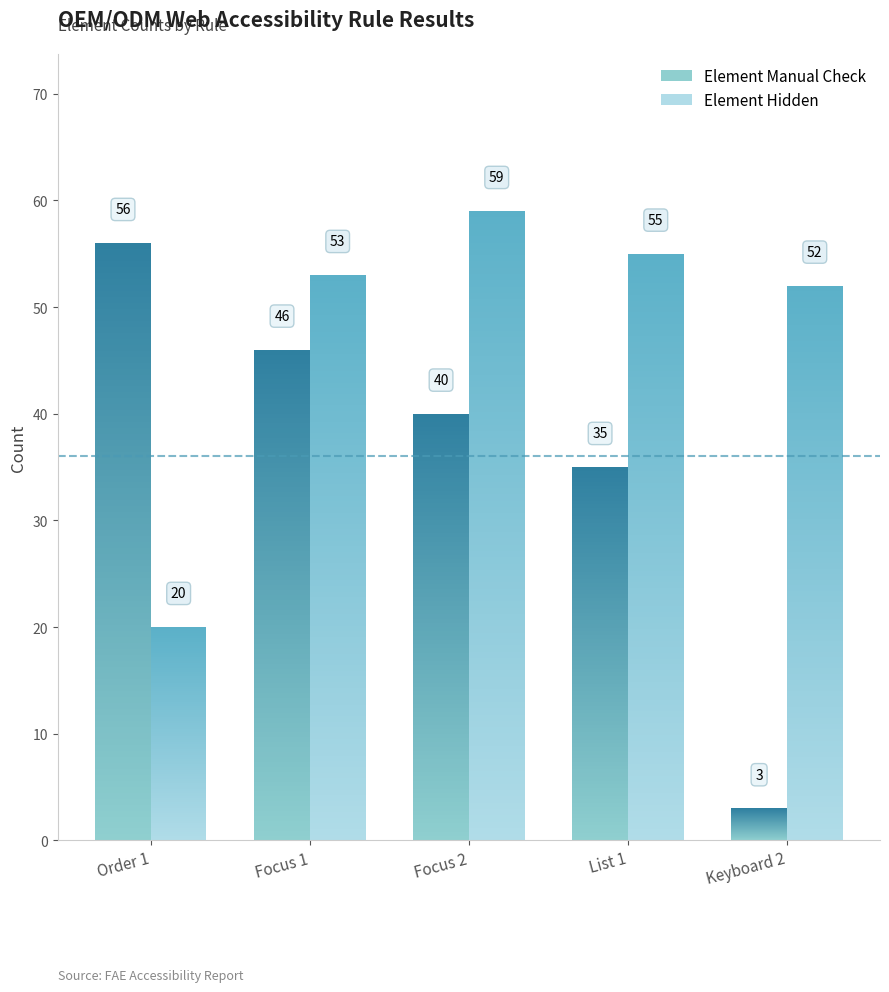

How many data points in Element Hidden are above 20?

4